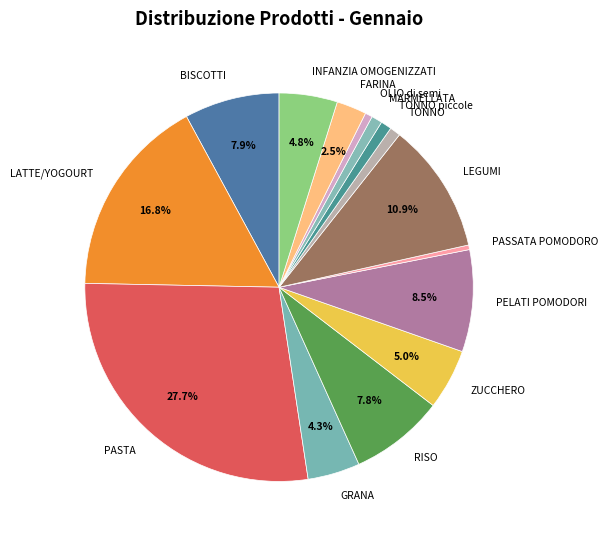

How many segments does this pie chart have?

15